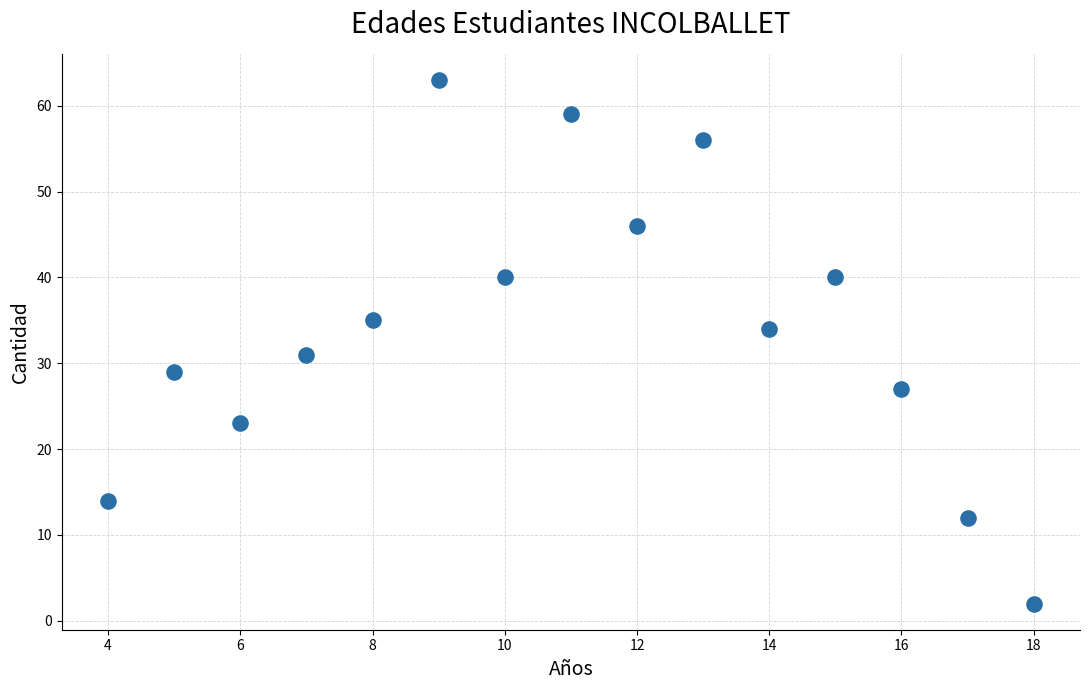

What Y value in the scatter plot is closest to 32?

31